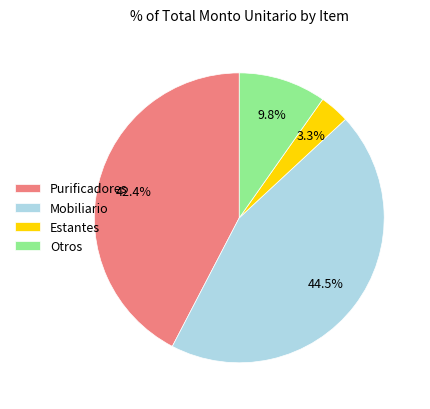

Which has a higher value, Estantes or Otros?

Otros